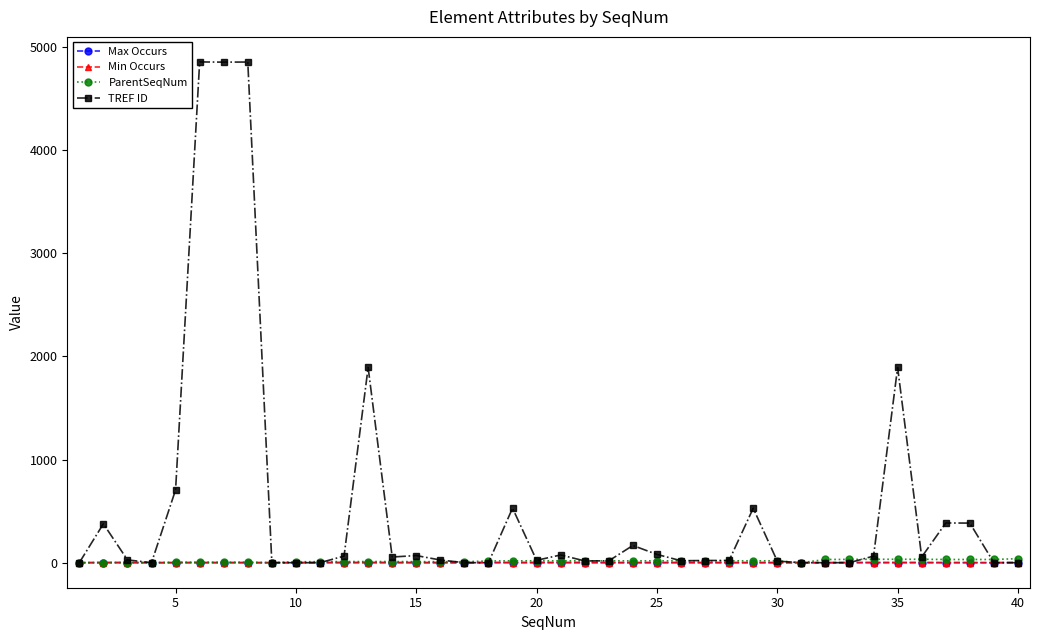

Which series has the largest total across all categories?

TREF ID